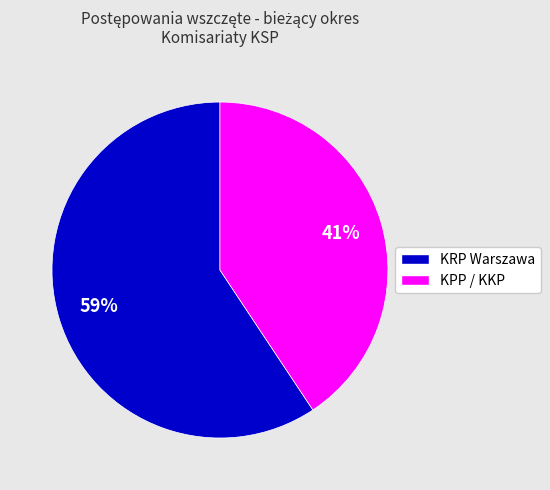

Rank the categories by value from highest to lowest.

KRP Warszawa, KPP / KKP